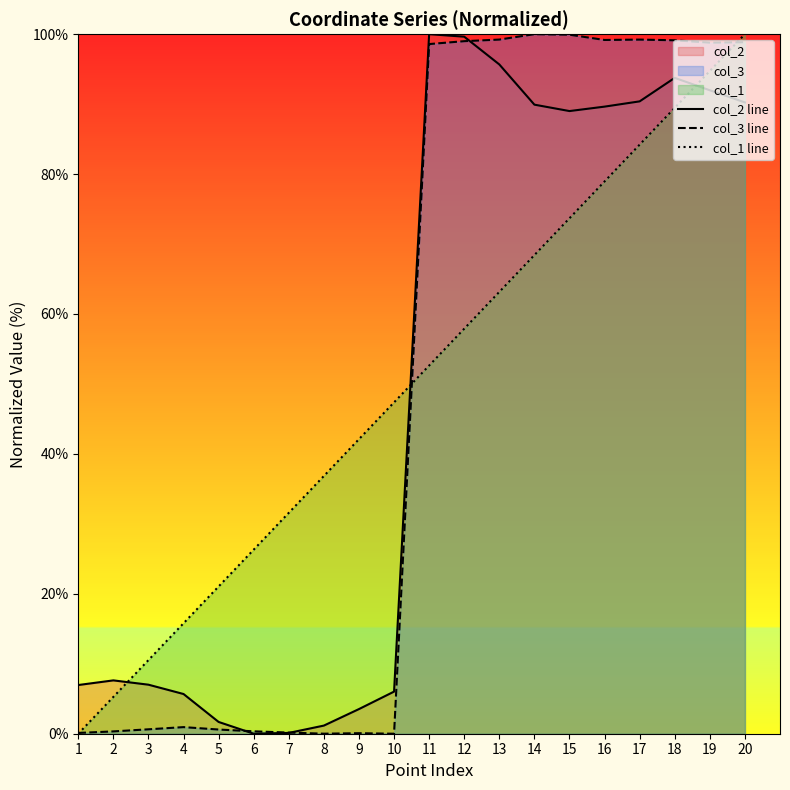

After their last crossing, which series has the higher values: col_3 line or col_2 line?

col_3 line